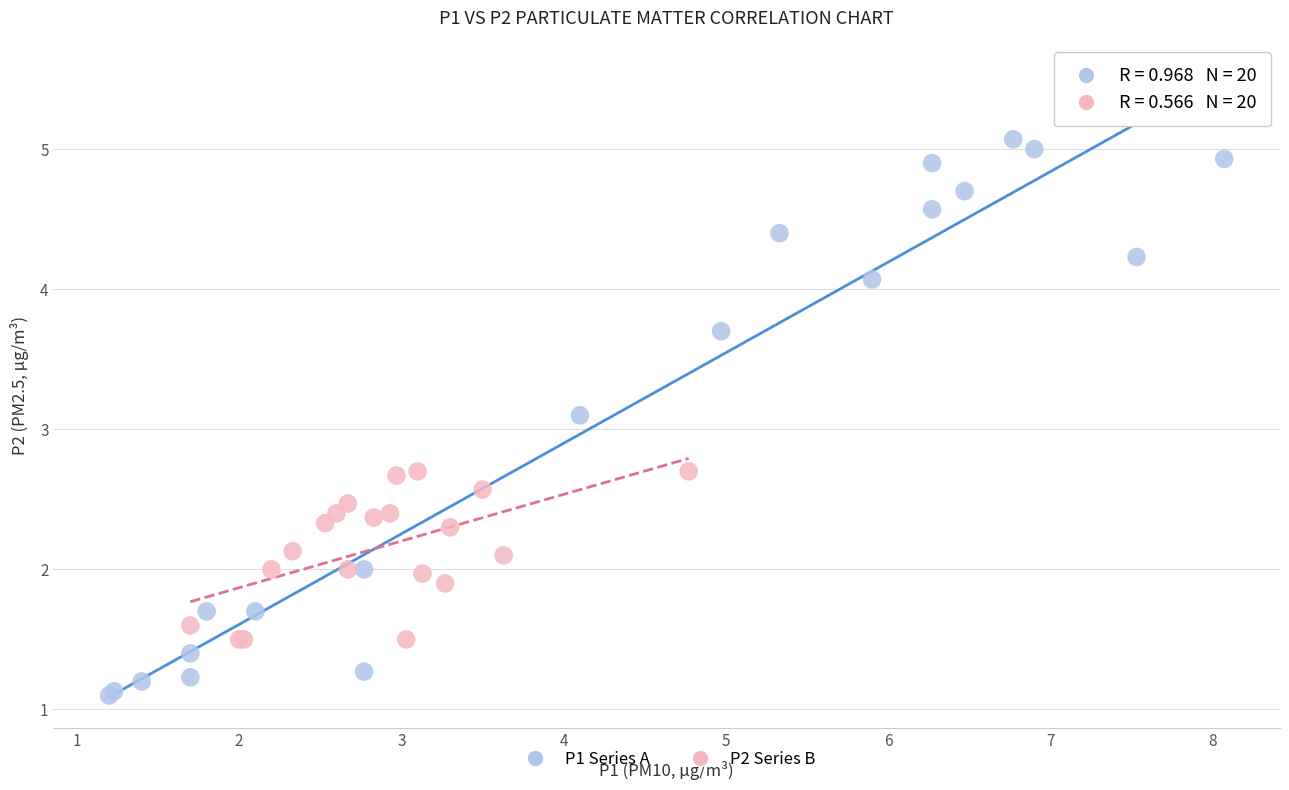

Which series has the largest Y range (max minus min)?

P1 Series A